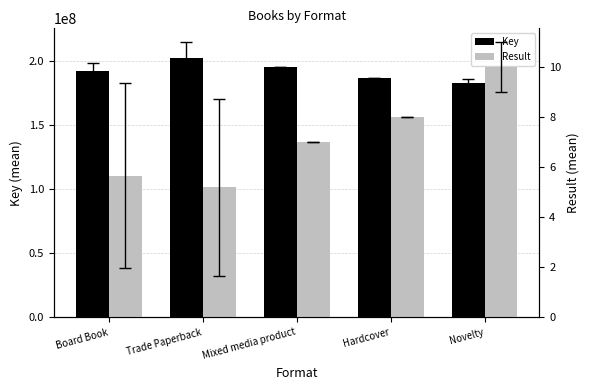

Reading left to right, extract all data points from this chart.

Key: Board Book=191868711.3	Trade Paperback=202205645.0	Mixed media product=195106384.0	Hardcover=186412143.0	Novelty=182573221.5
Result: Board Book=5.7	Trade Paperback=5.2	Mixed media product=7.0	Hardcover=8.0	Novelty=10.0